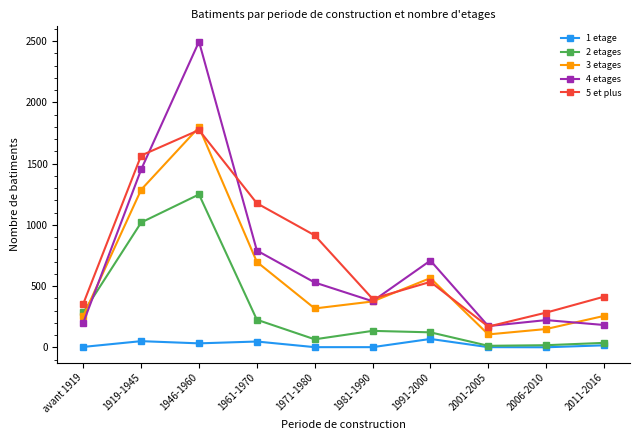

Which series has the widest spread of values?

4 etages